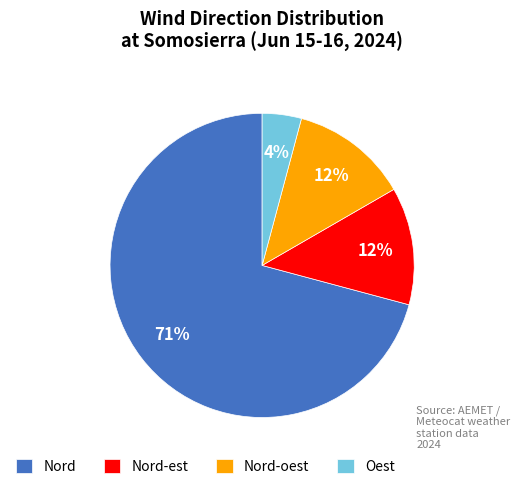

Which slice is the smallest?

Oest